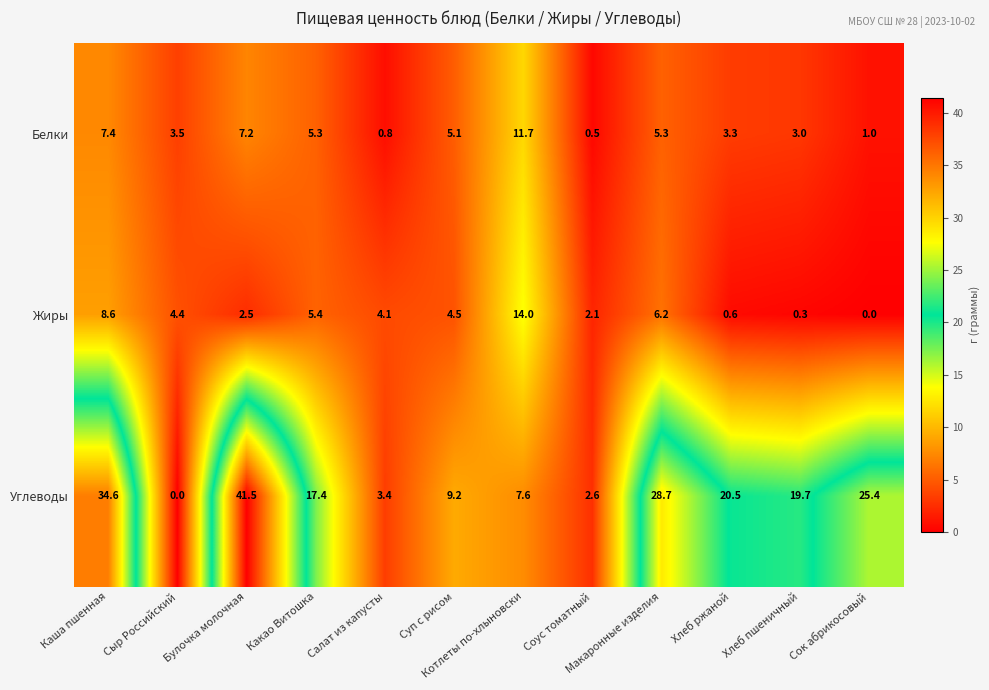

What is the spread (max minus min) of values at Сыр Российский?

4.4